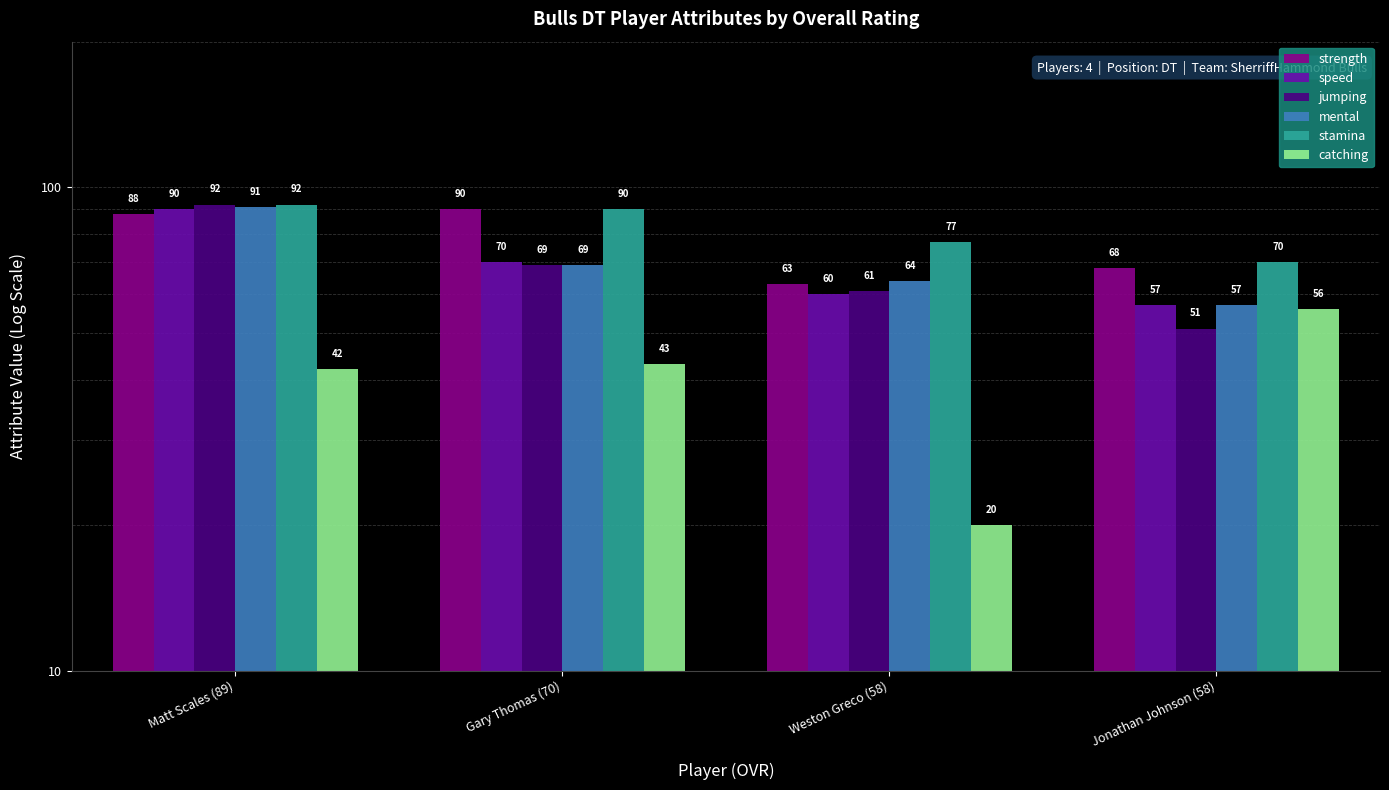

Does the chart contain stacked bars?

No